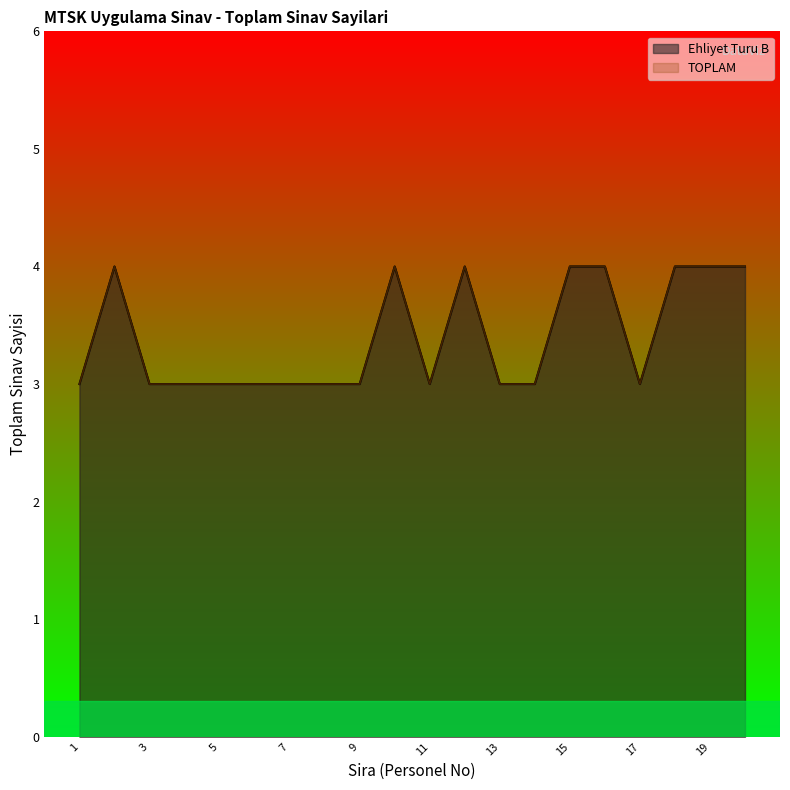

What is the value of the TOPLAM point at the 10th from the left?

4